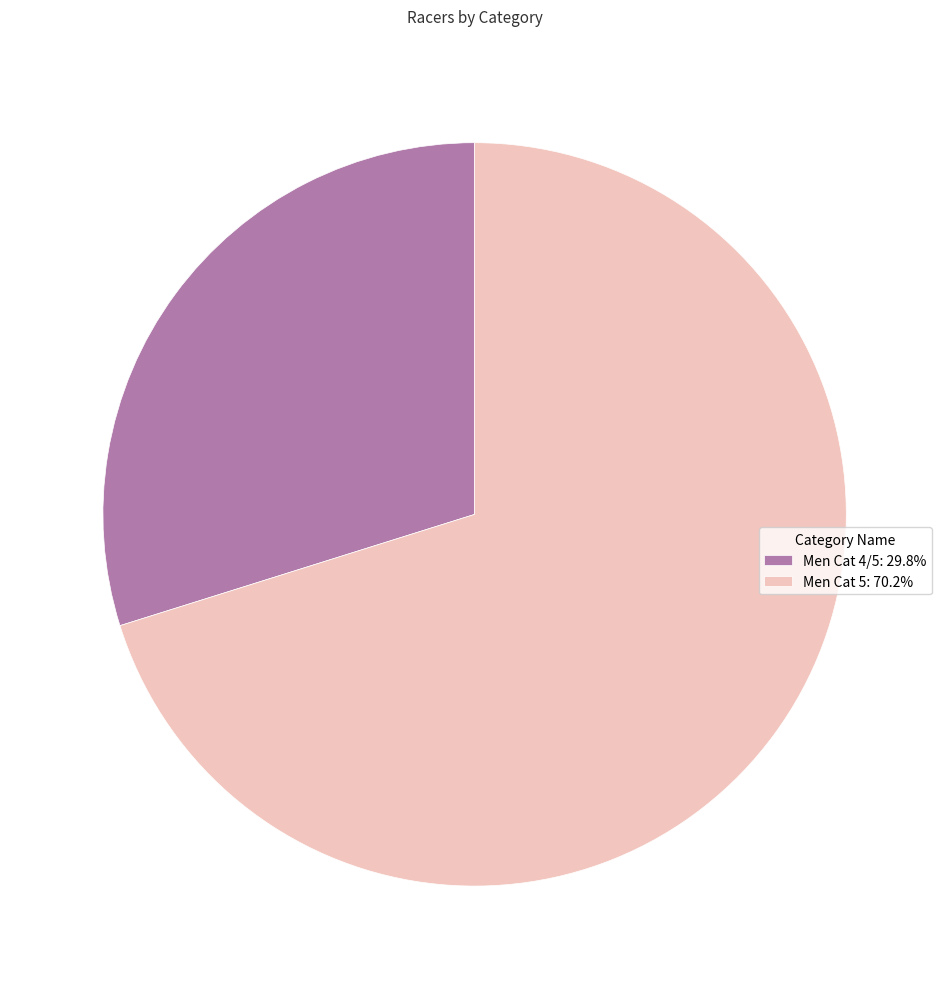

Which has a higher value, Men Cat 5 or Men Cat 4/5?

Men Cat 5